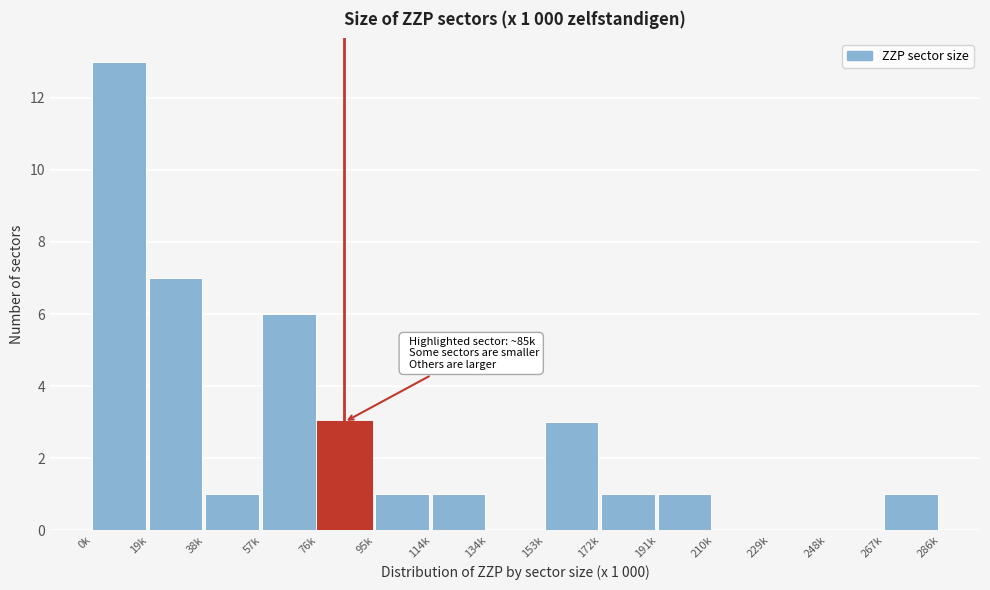

Reading left to right, transcribe all the data shown in this chart.

0k=13	19k=7	38k=1	57k=6	76k=3	95k=1	114k=1	134k=0	153k=3	172k=1	191k=1	210k=0	229k=0	248k=0	267k=1